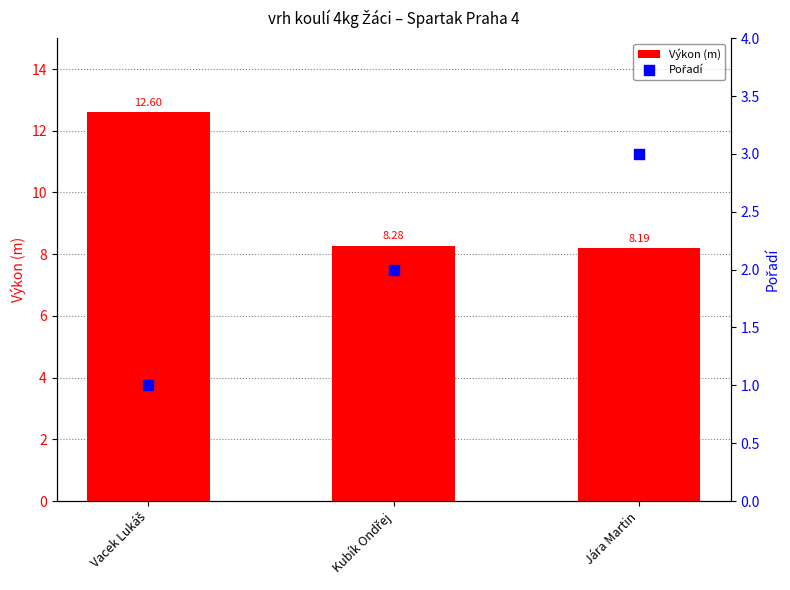

Which series has the largest total across all categories?

Výkon (m)